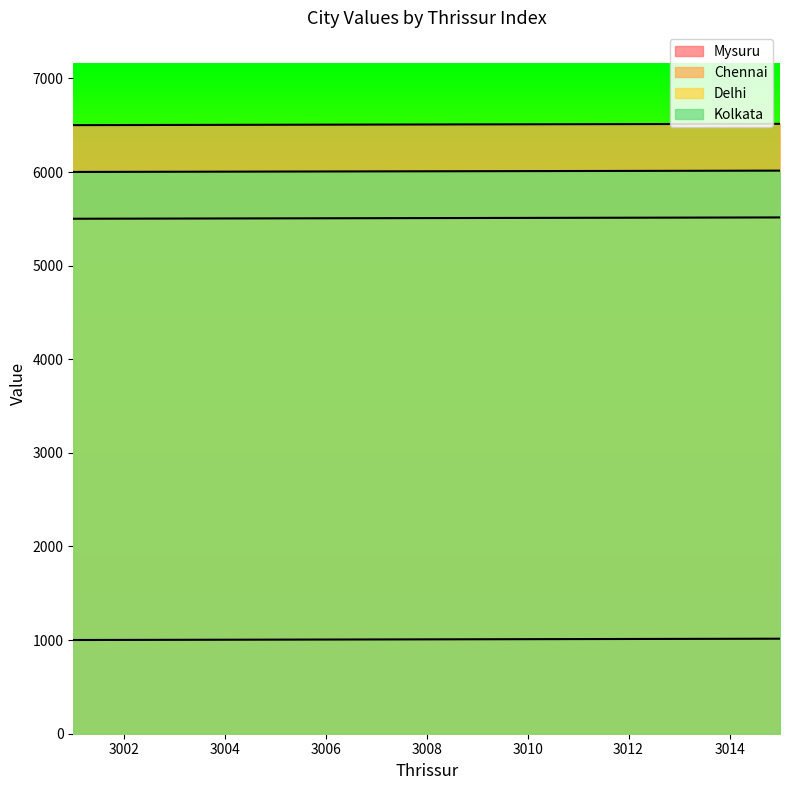

What is the sum of all Chennai values?

97620